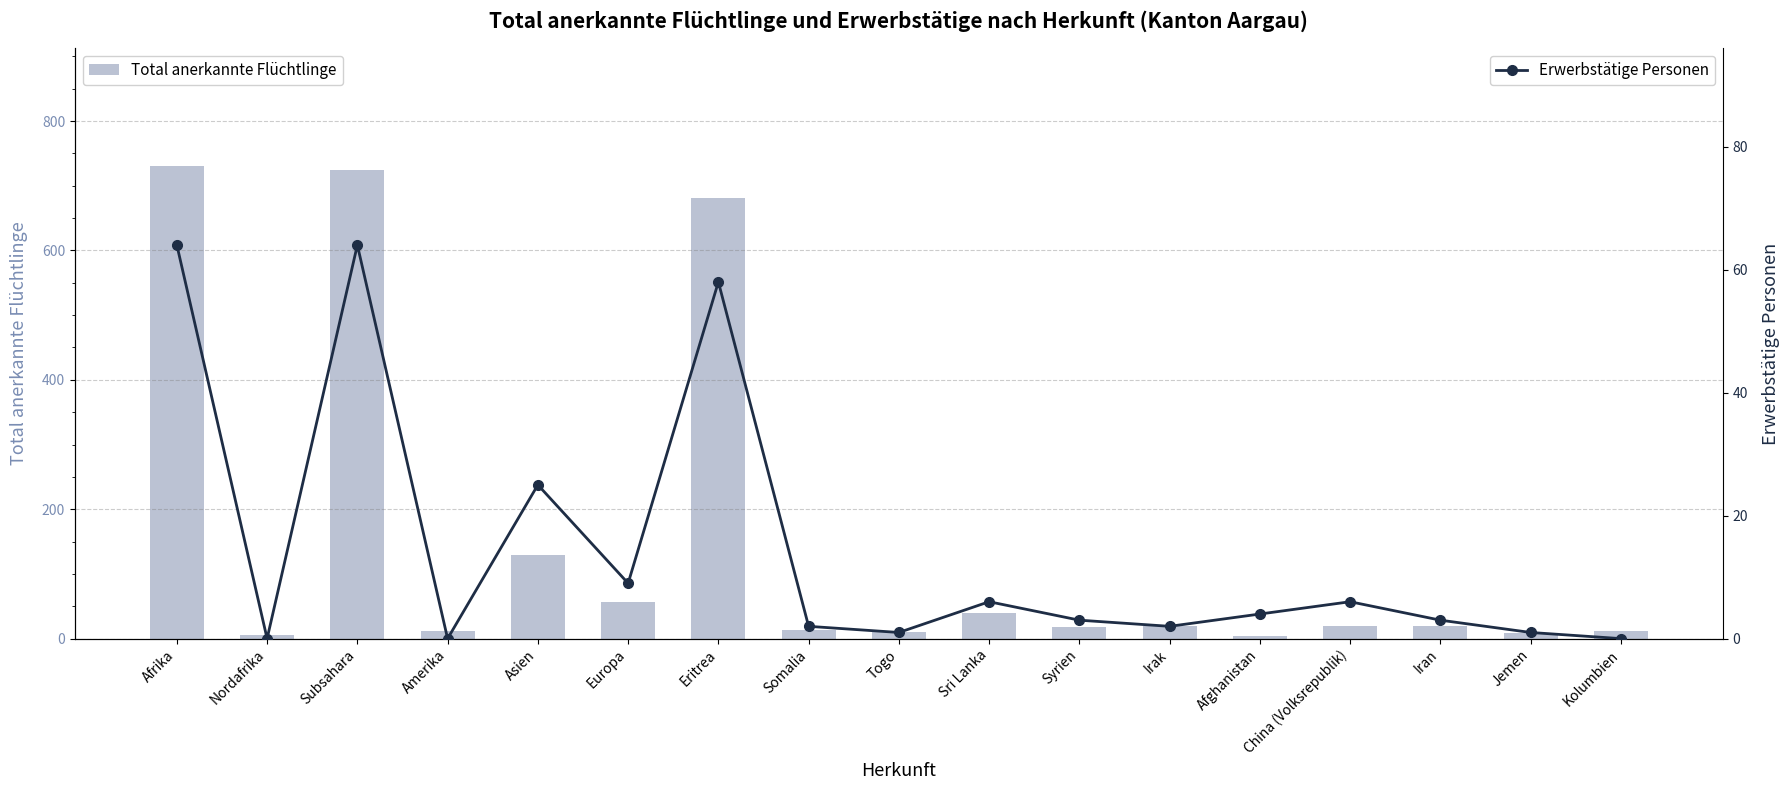

List the labels in order of Erwerbstätige Personen value, largest first.

Afrika, Subsahara, Eritrea, Asien, Europa, Sri Lanka, China (Volksrepublik), Afghanistan, Syrien, Iran, Somalia, Irak, Togo, Jemen, Nordafrika, Amerika, Kolumbien